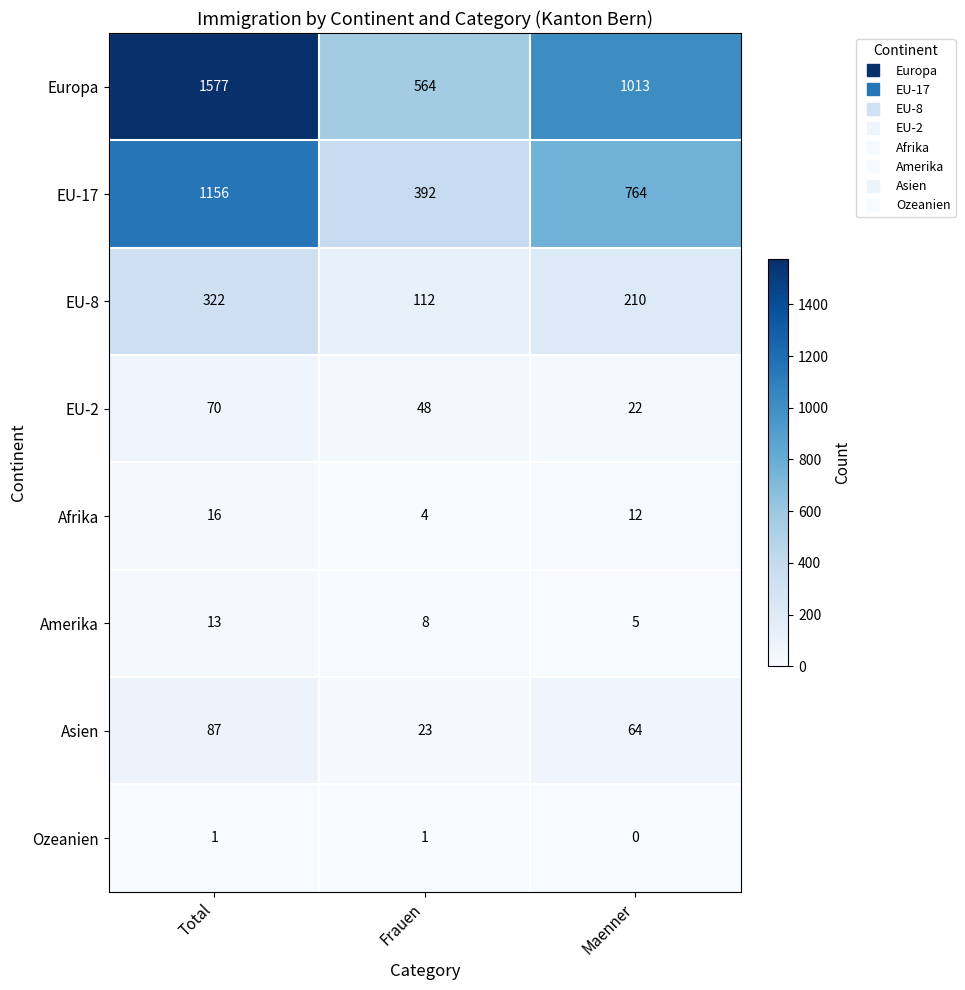

At Maenner, list the series in order from smallest to largest.

Ozeanien, Amerika, Afrika, EU-2, Asien, EU-8, EU-17, Europa